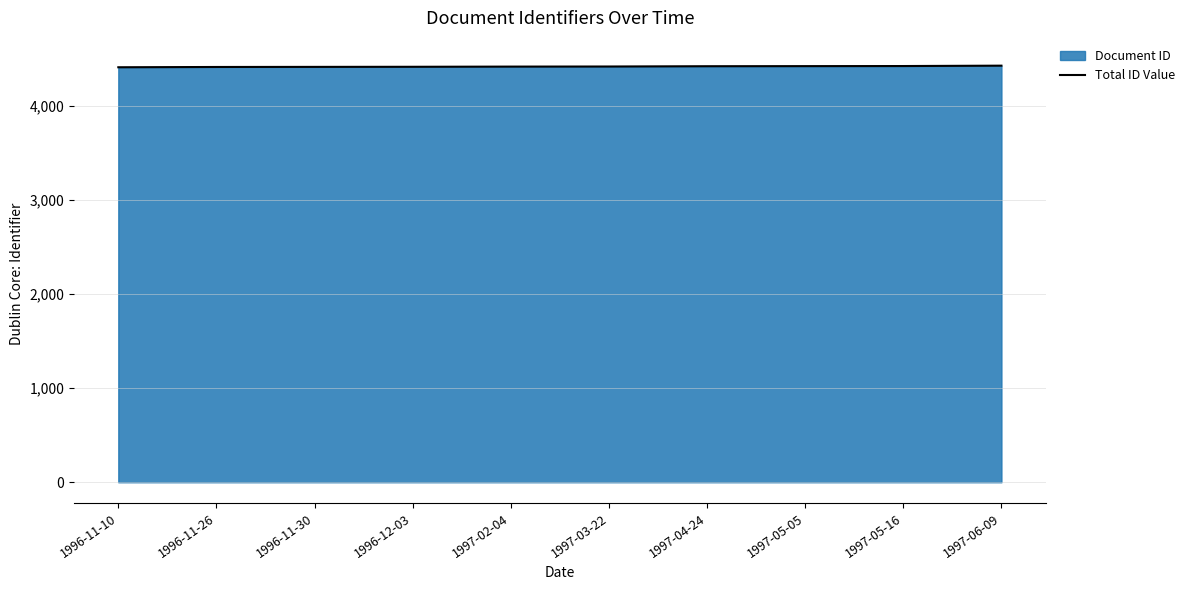

What is the change in value from 1996-11-10 to 1997-06-09?

+17